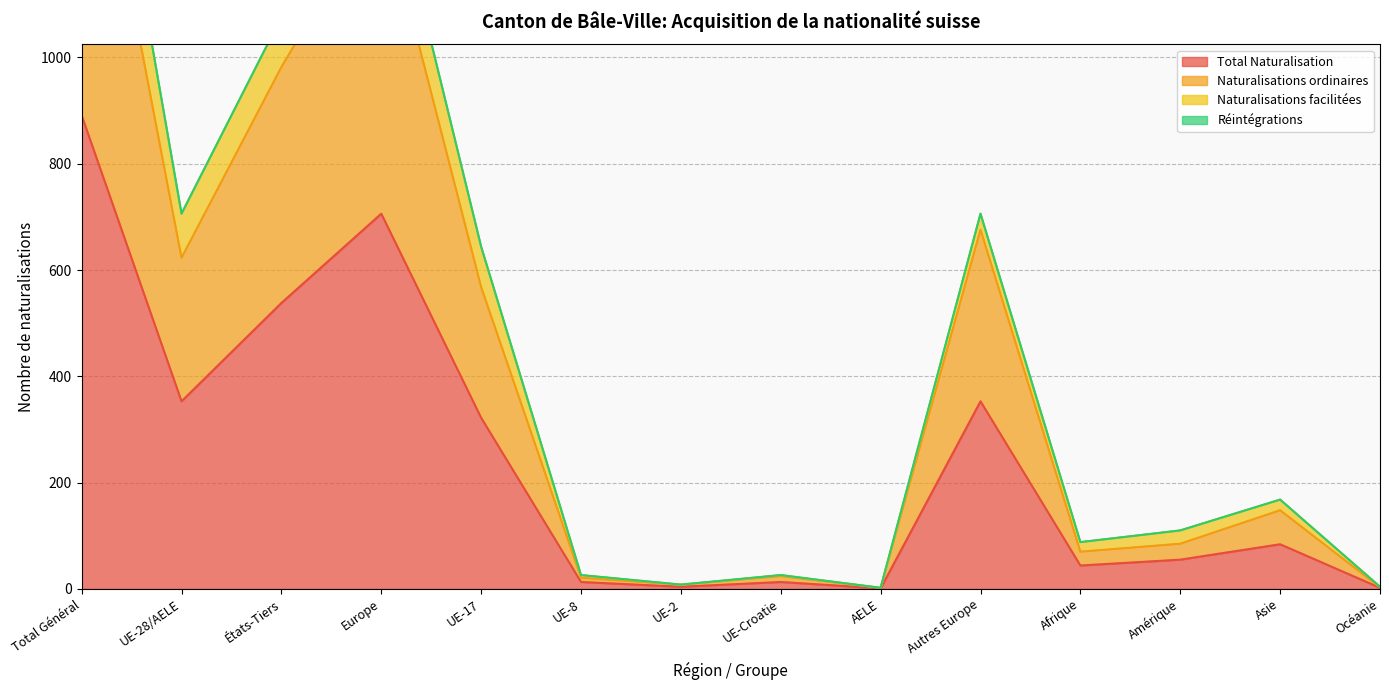

True or false: Naturalisations ordinaires and Total Naturalisation cross at least once.

False